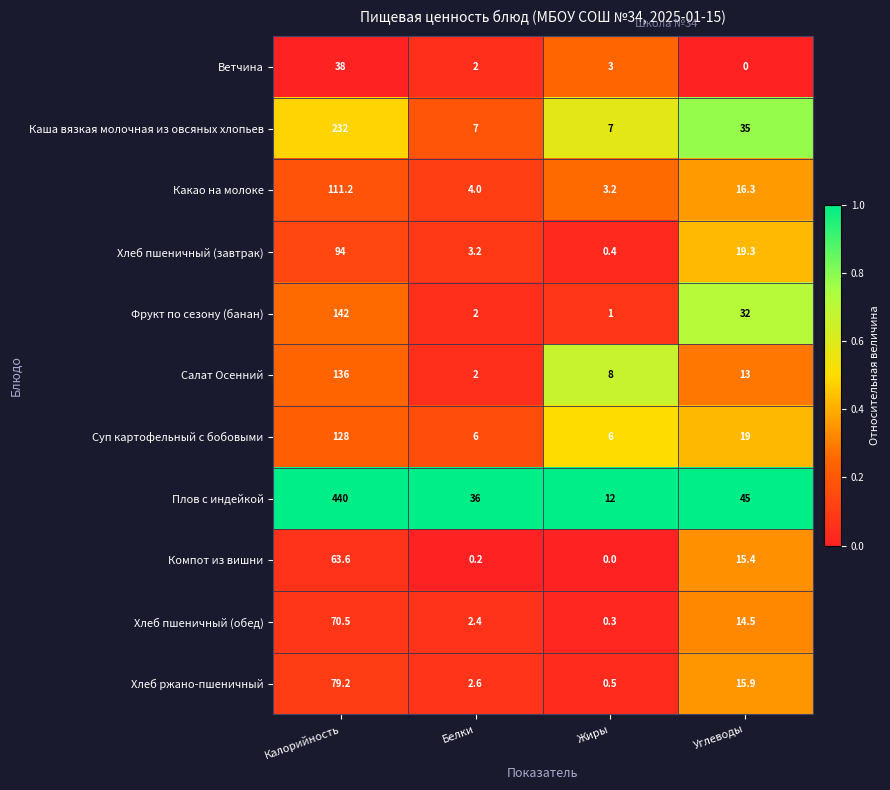

What is the lowest value of the Фрукт по сезону (банан) series?

1.0